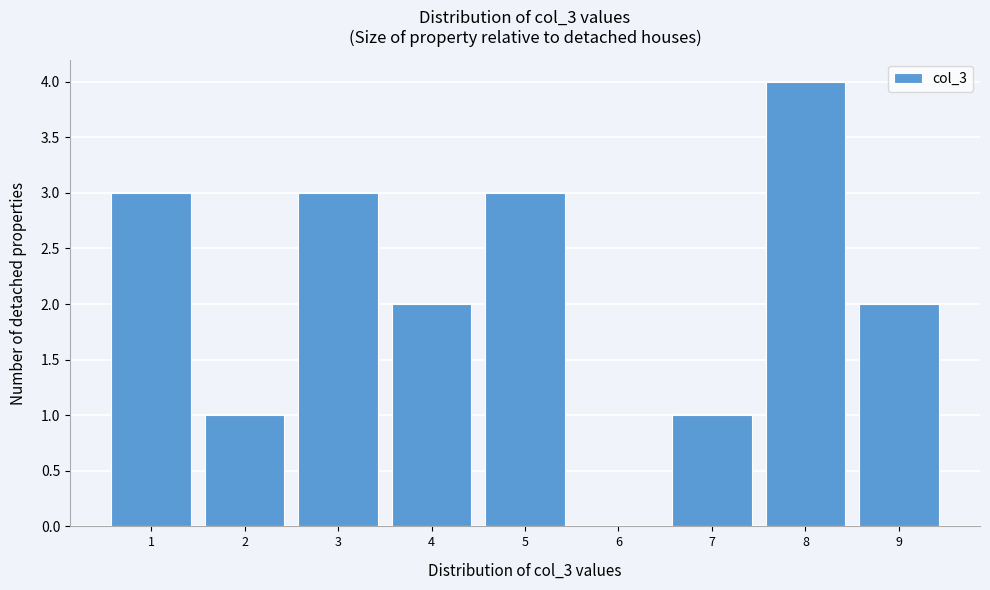

Reading right to left, list all the values displayed in this chart.

9=2	8=4	7=1	6=0	5=3	4=2	3=3	2=1	1=3